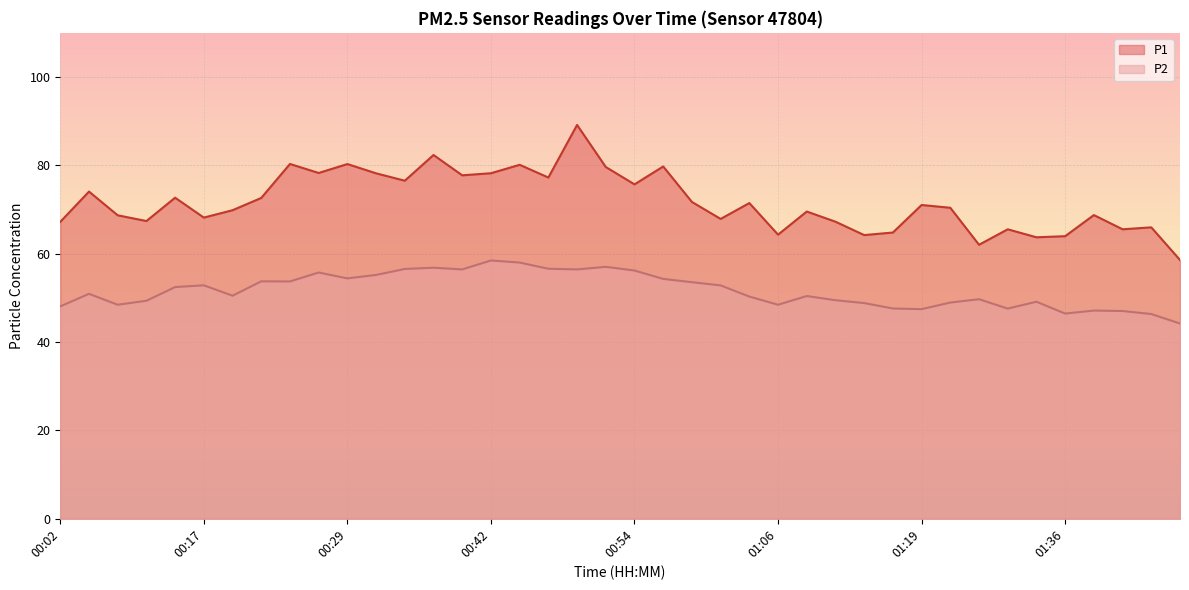

Reading left to right, transcribe all the data shown in this chart.

P1: 00:02=67.2	00:04=74.1	00:09=68.7	00:12=67.4	00:14=72.7	00:17=68.2	00:19=69.8	00:22=72.6	00:24=80.3	00:27=78.3	00:29=80.3	00:32=78.2	00:34=76.5	00:37=82.3	00:39=77.8	00:42=78.2	00:44=80.1	00:47=77.2	00:49=89.2	00:52=79.6	00:54=75.7	00:56=79.8	00:59=71.7	01:01=67.9	01:04=71.5	01:06=64.3	01:09=69.5	01:11=67.2	01:14=64.2	01:16=64.8	01:19=71.0	01:24=70.4	01:26=62.0	01:31=65.5	01:33=63.7	01:36=64.0	01:38=68.8	01:41=65.5	01:46=66.0	01:52=58.6
P2: 00:02=48.1	00:04=50.9	00:09=48.5	00:12=49.4	00:14=52.5	00:17=52.9	00:19=50.5	00:22=53.8	00:24=53.7	00:27=55.8	00:29=54.4	00:32=55.2	00:34=56.5	00:37=56.8	00:39=56.5	00:42=58.5	00:44=58.0	00:47=56.6	00:49=56.5	00:52=57.0	00:54=56.2	00:56=54.3	00:59=53.5	01:01=52.8	01:04=50.3	01:06=48.5	01:09=50.4	01:11=49.5	01:14=48.8	01:16=47.6	01:19=47.5	01:24=49.0	01:26=49.7	01:31=47.6	01:33=49.1	01:36=46.5	01:38=47.1	01:41=47.0	01:46=46.4	01:52=44.2